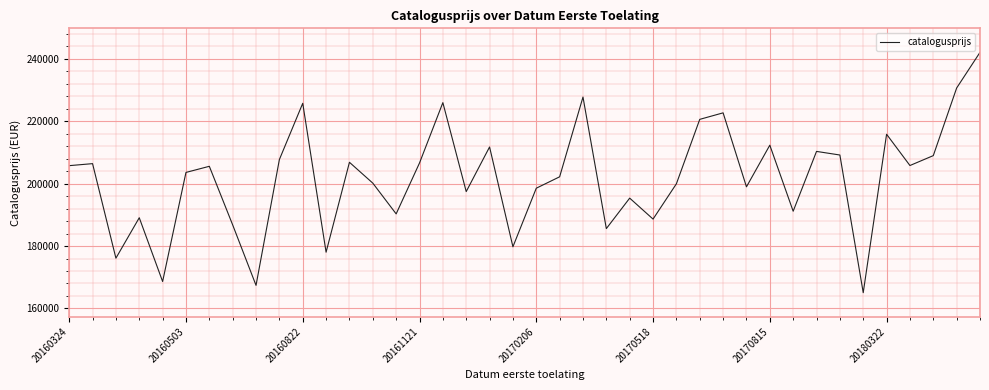

What is the difference between the maximum and minimum values?

77025